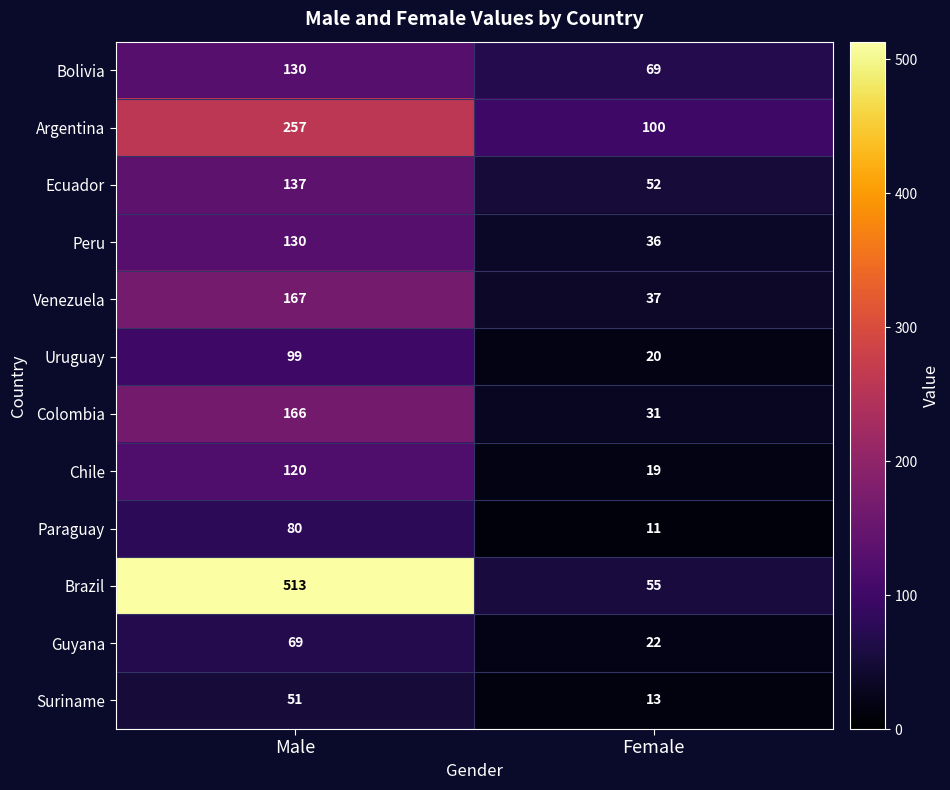

At Female, list the series in order from largest to smallest.

Argentina, Bolivia, Brazil, Ecuador, Venezuela, Peru, Colombia, Guyana, Uruguay, Chile, Suriname, Paraguay